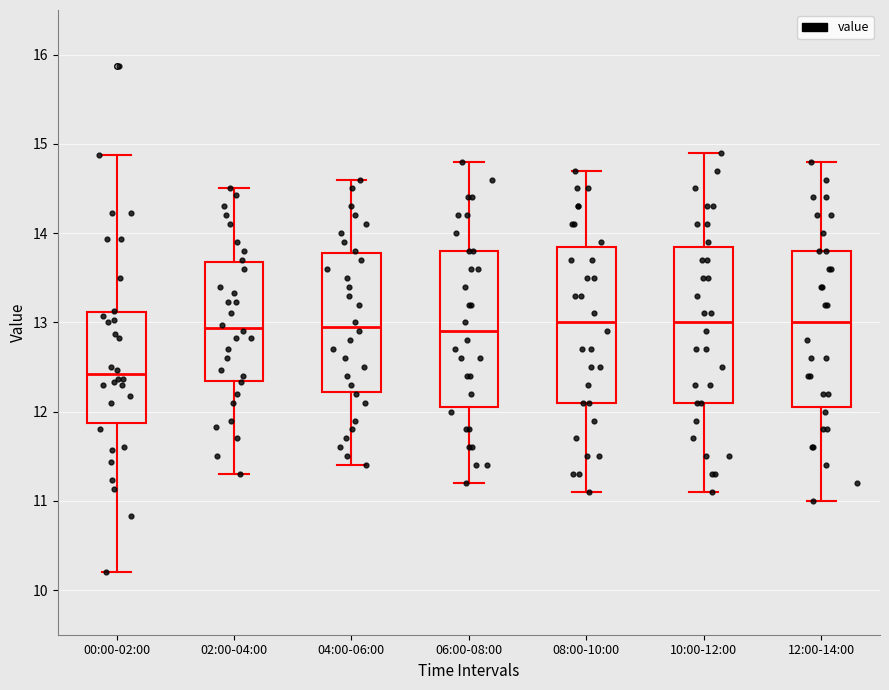

Reading left to right, read every box against the y-axis: the position of its median line, the range the box covers, and the ends of its whiskers. The values are not printed on the chart, so give them approximately, as read against the axis.

00:00-02:00: median 12.4, box 11.9 to 13.1, whiskers 10.2 to 14.9
02:00-04:00: median 12.9, box 12.3 to 13.7, whiskers 11.3 to 14.5
04:00-06:00: median 13.0, box 12.2 to 13.8, whiskers 11.4 to 14.6
06:00-08:00: median 12.9, box 12.1 to 13.8, whiskers 11.2 to 14.8
08:00-10:00: median 13.0, box 12.1 to 13.9, whiskers 11.1 to 14.7
10:00-12:00: median 13.0, box 12.1 to 13.9, whiskers 11.1 to 14.9
12:00-14:00: median 13.0, box 12.1 to 13.8, whiskers 11.0 to 14.8